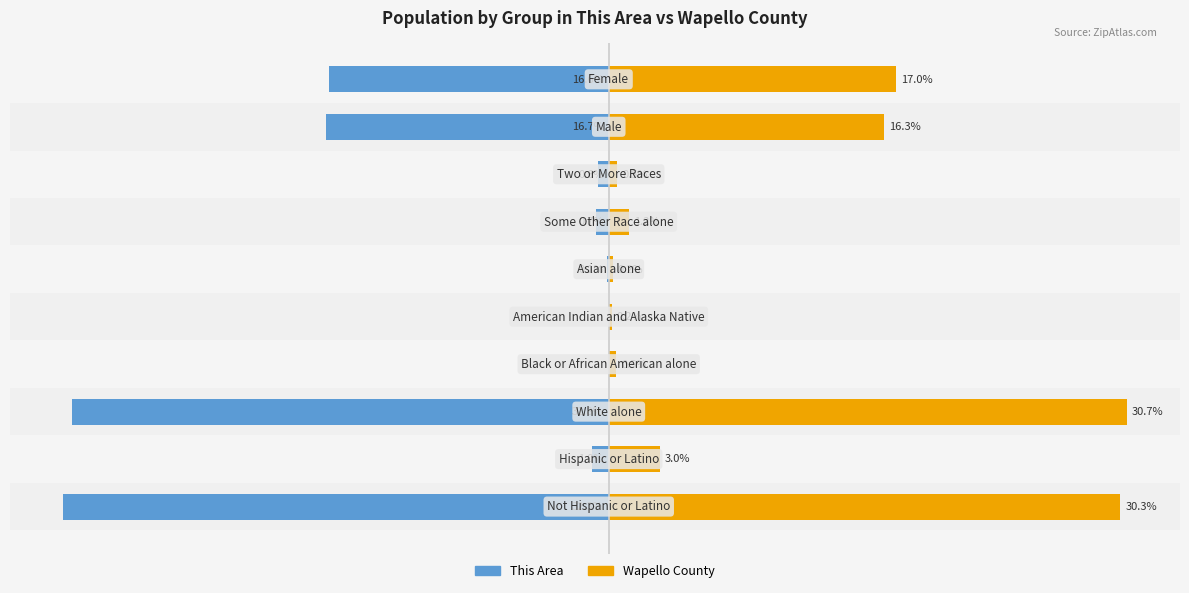

Which series has the widest spread of values?

This Area